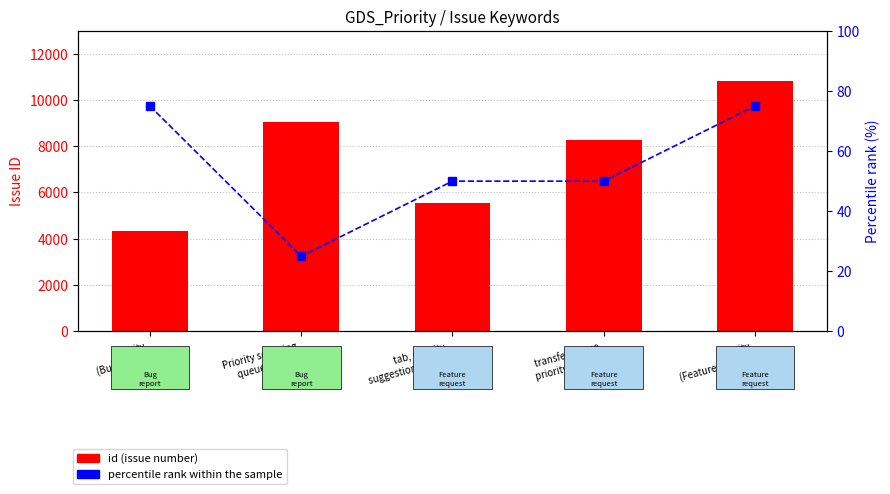

What is the value of the percentile rank within the sample bar at the 3rd from the left?

50